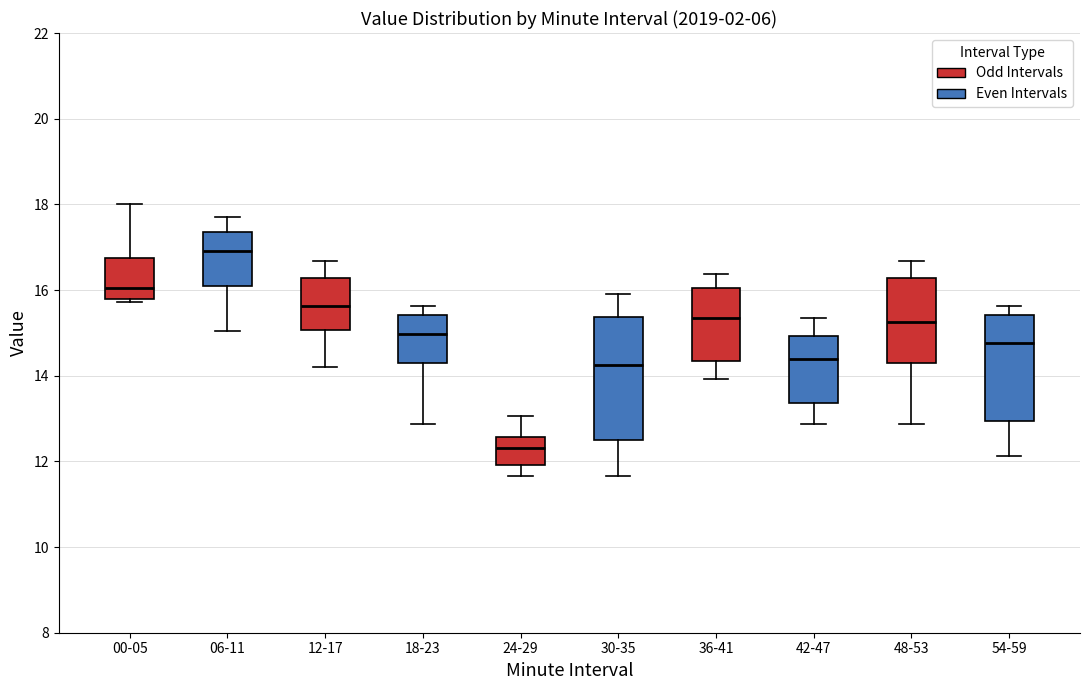

Reading left to right, read every box against the y-axis: the position of its median line, the range the box covers, and the ends of its whiskers. The values are not printed on the chart, so give them approximately, as read against the axis.

00-05: median 16.0, box 15.8 to 16.8, whiskers 15.8 (just below the box's lower edge) to 18.0
06-11: median 17.0, box 16.2 to 17.4, whiskers 15.0 to 17.8
12-17: median 15.6, box 15.0 to 16.2, whiskers 14.2 to 16.6
18-23: median 15.0, box 14.4 to 15.4, whiskers 12.8 to 15.6
24-29: median 12.4, box 12.0 to 12.6, whiskers 11.6 to 13.0
30-35: median 14.2, box 12.6 to 15.4, whiskers 11.6 to 16.0
36-41: median 15.4, box 14.4 to 16.0, whiskers 14.0 to 16.4
42-47: median 14.4, box 13.4 to 15.0, whiskers 12.8 to 15.4
48-53: median 15.2, box 14.4 to 16.2, whiskers 12.8 to 16.6
54-59: median 14.8, box 13.0 to 15.4, whiskers 12.2 to 15.6